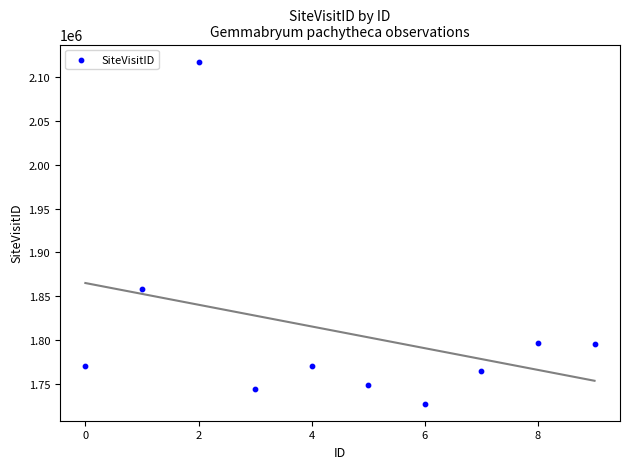

What is the average Y value?

1809188